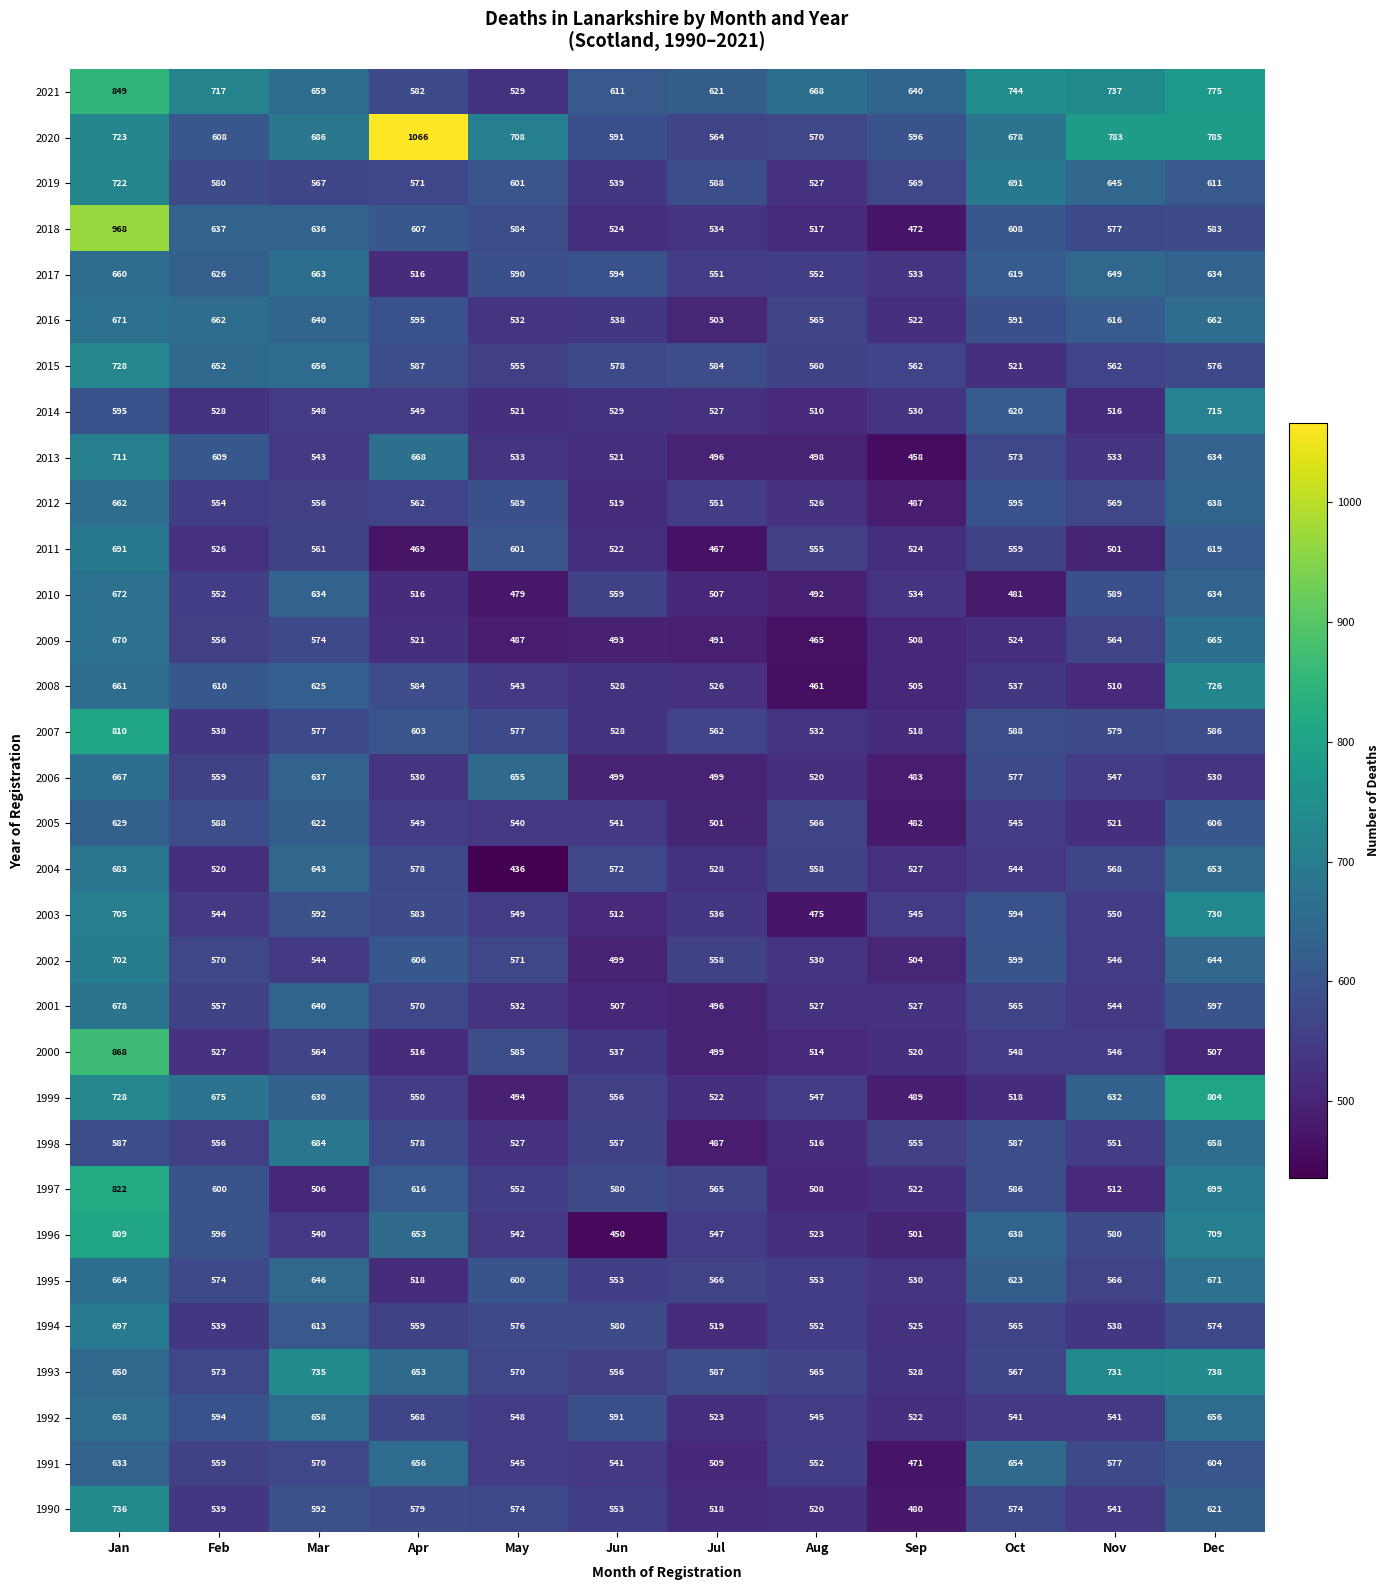

Read the 1995 value at Jan, to the nearest 10.

660